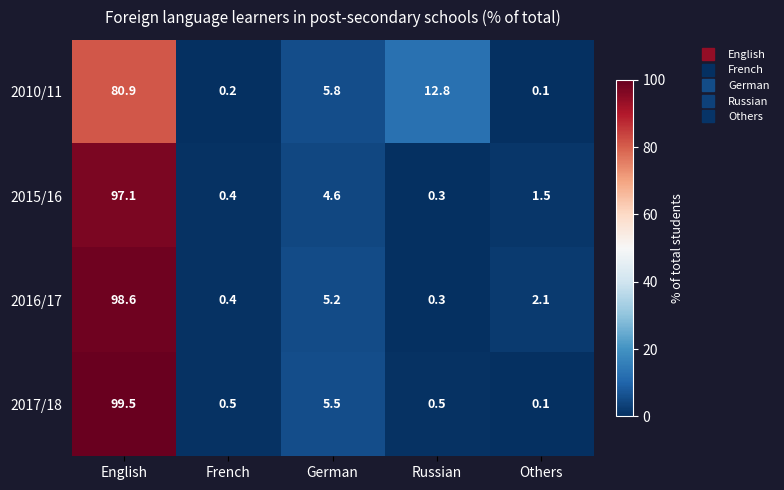

The value of 2016/17 at Others is 1.4. True or false?

False